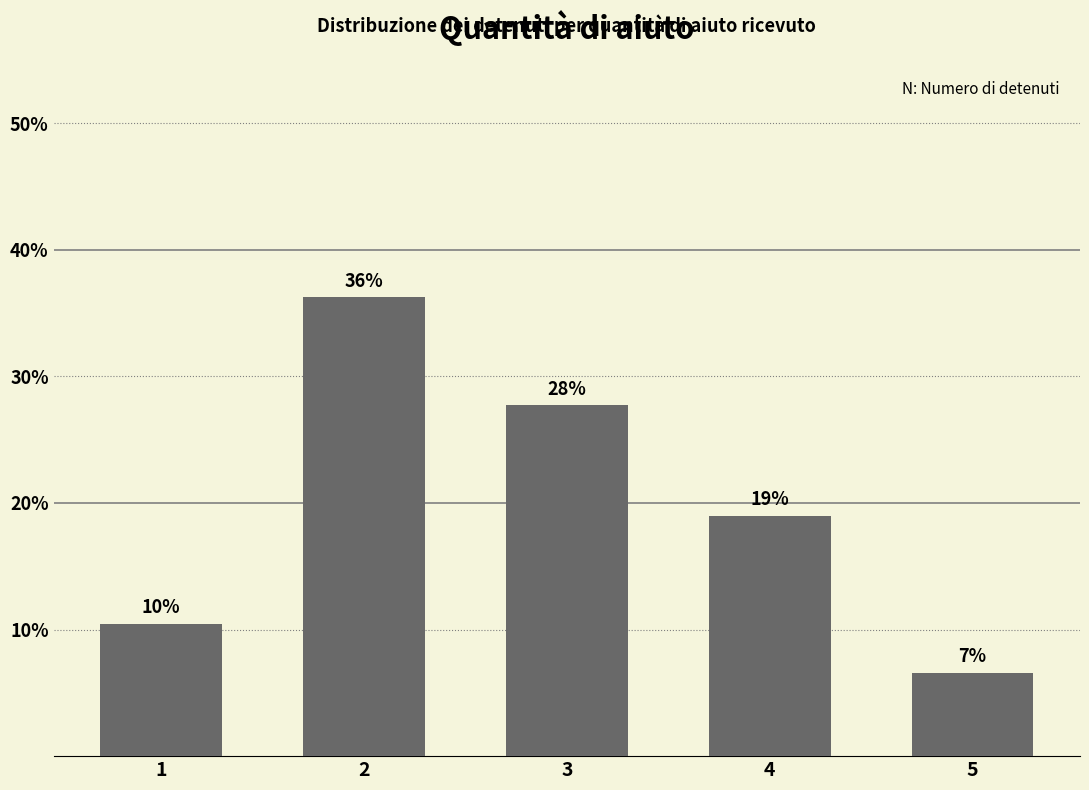

Is it true that the value at 1 is 10.5?

True